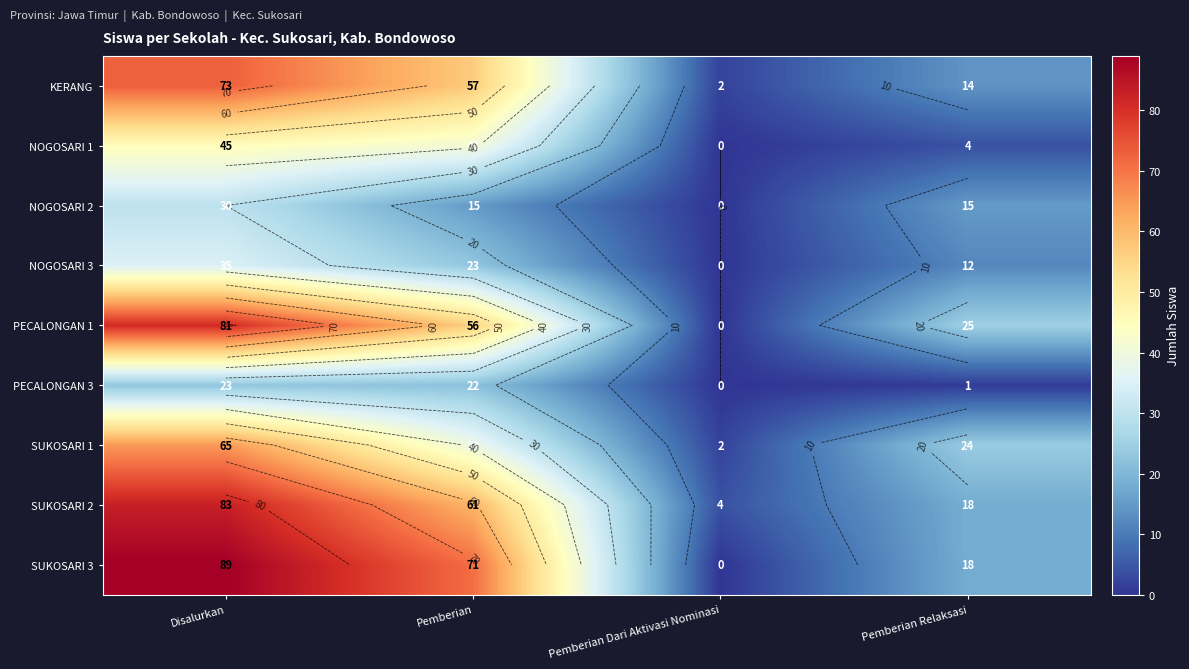

What is the average value of the NOGOSARI 3 series?

18